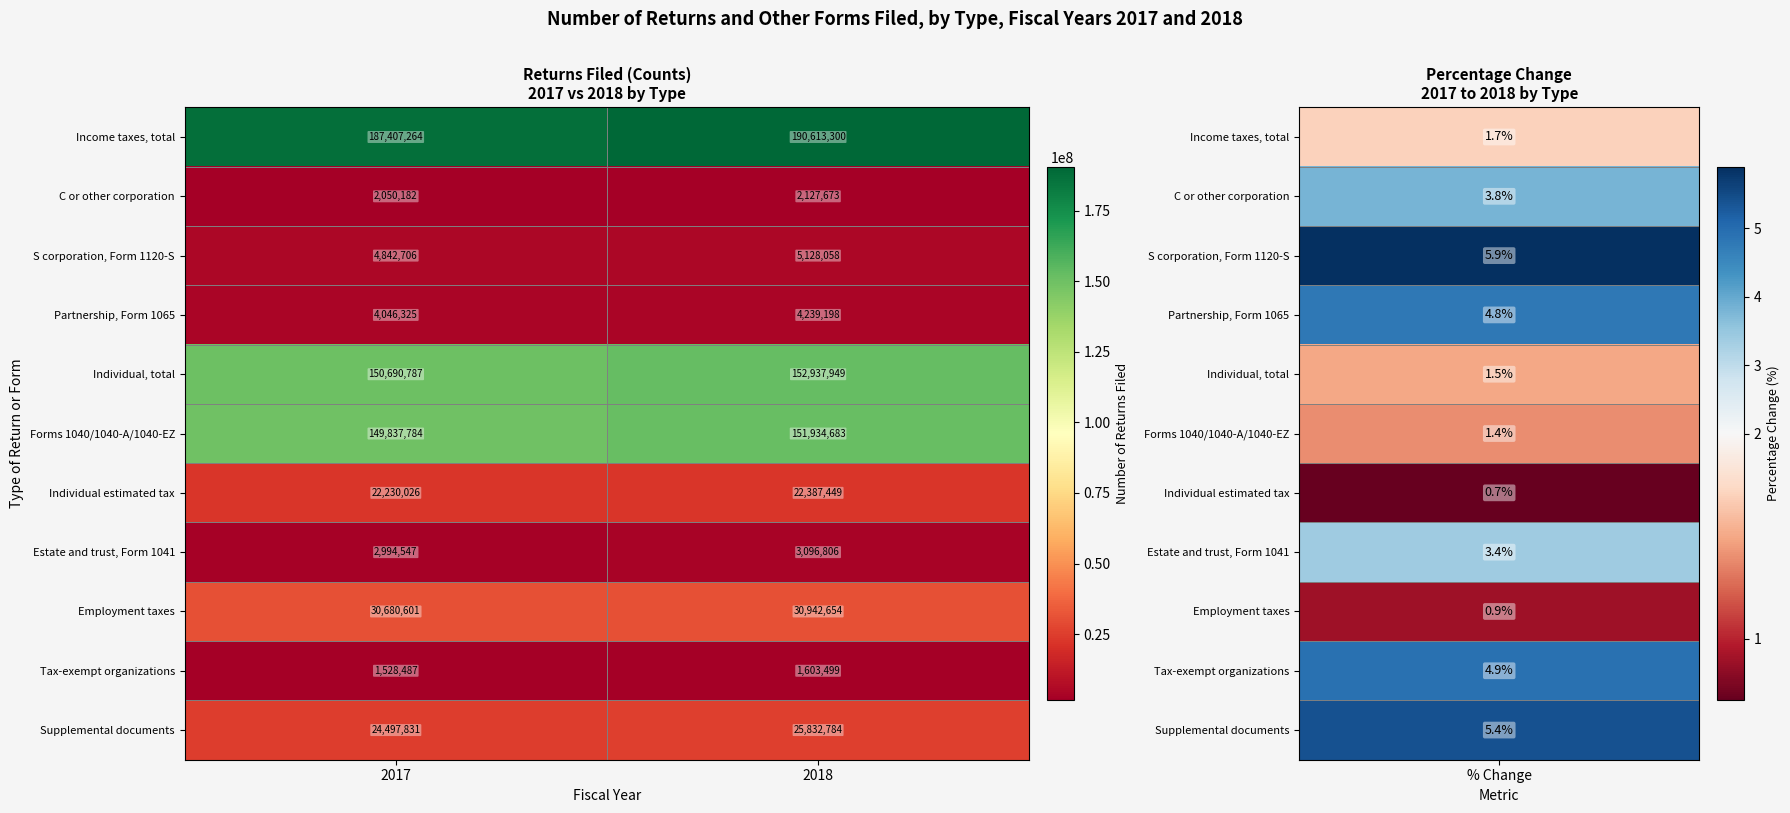

List the series in order of their peak value, highest first.

Income taxes, total, Individual, total, Forms 1040/1040-A/1040-EZ, Employment taxes, Supplemental documents, Individual estimated tax, S corporation, Form 1120-S, Partnership, Form 1065, Estate and trust, Form 1041, C or other corporation, Tax-exempt organizations